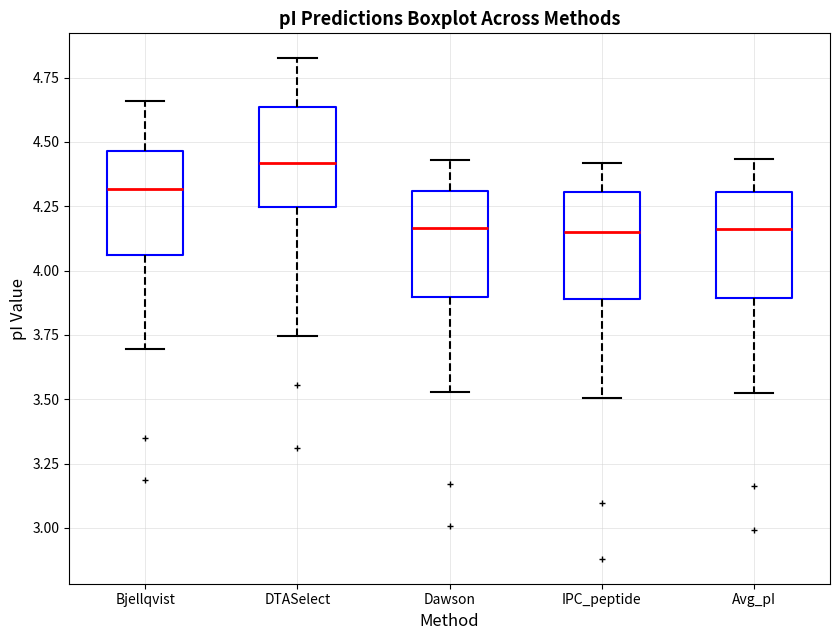

Where does the upper whisker of the box for Avg_pI end on the y-axis? The values are not printed on the chart, so give them approximately, as read against the axis.

4.45